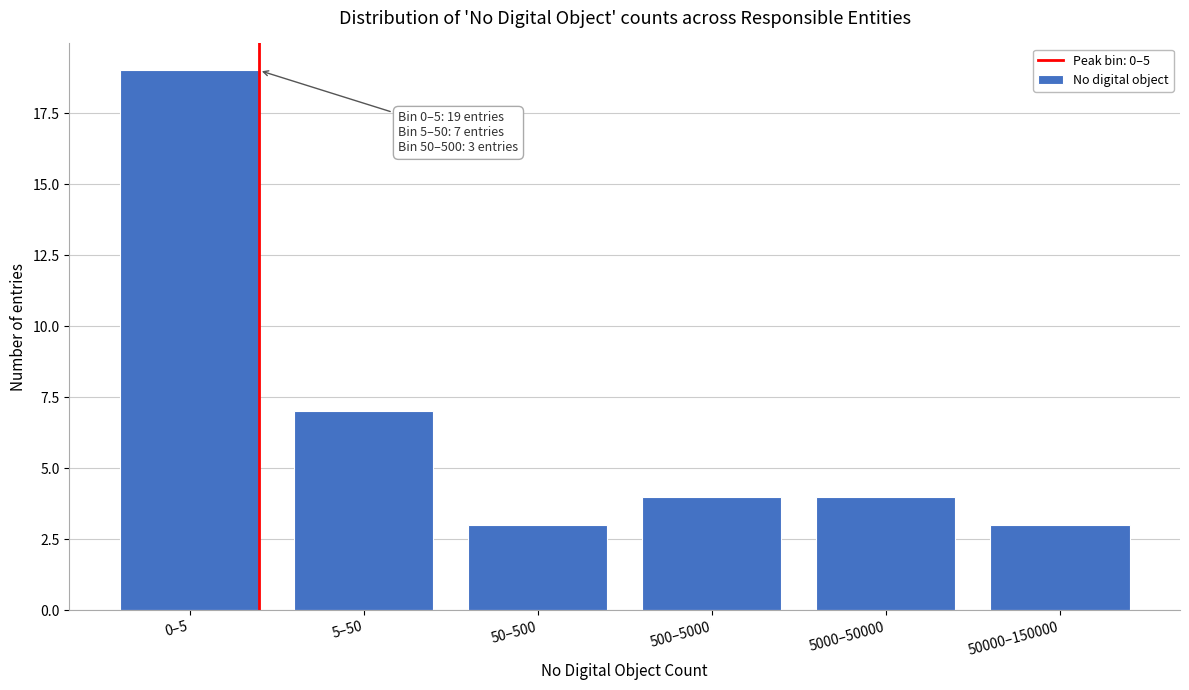

Reading left to right, extract all data points from this chart.

19	7	3	4	4	3